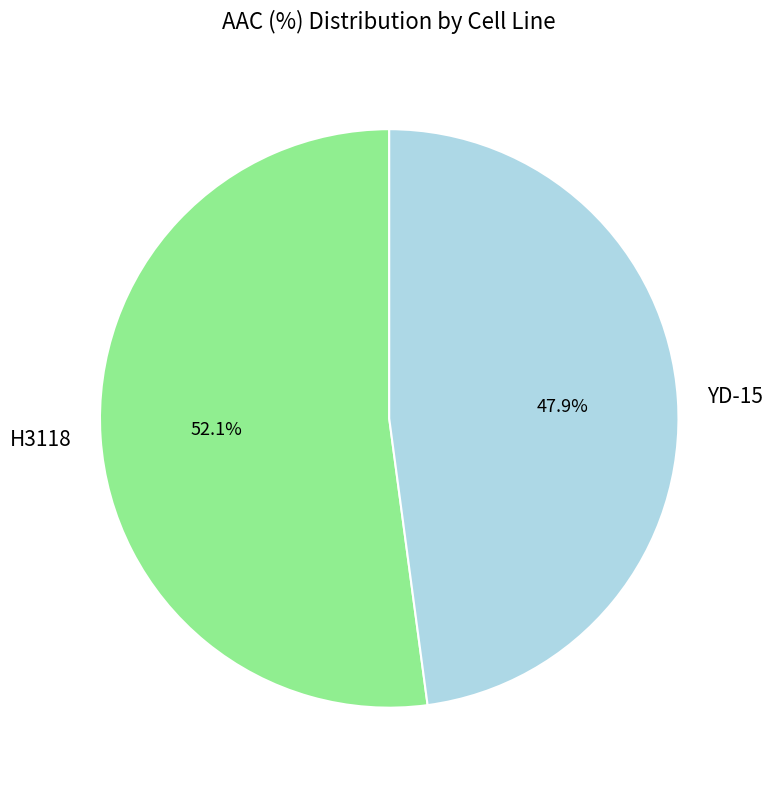

Which slice is the largest?

H3118